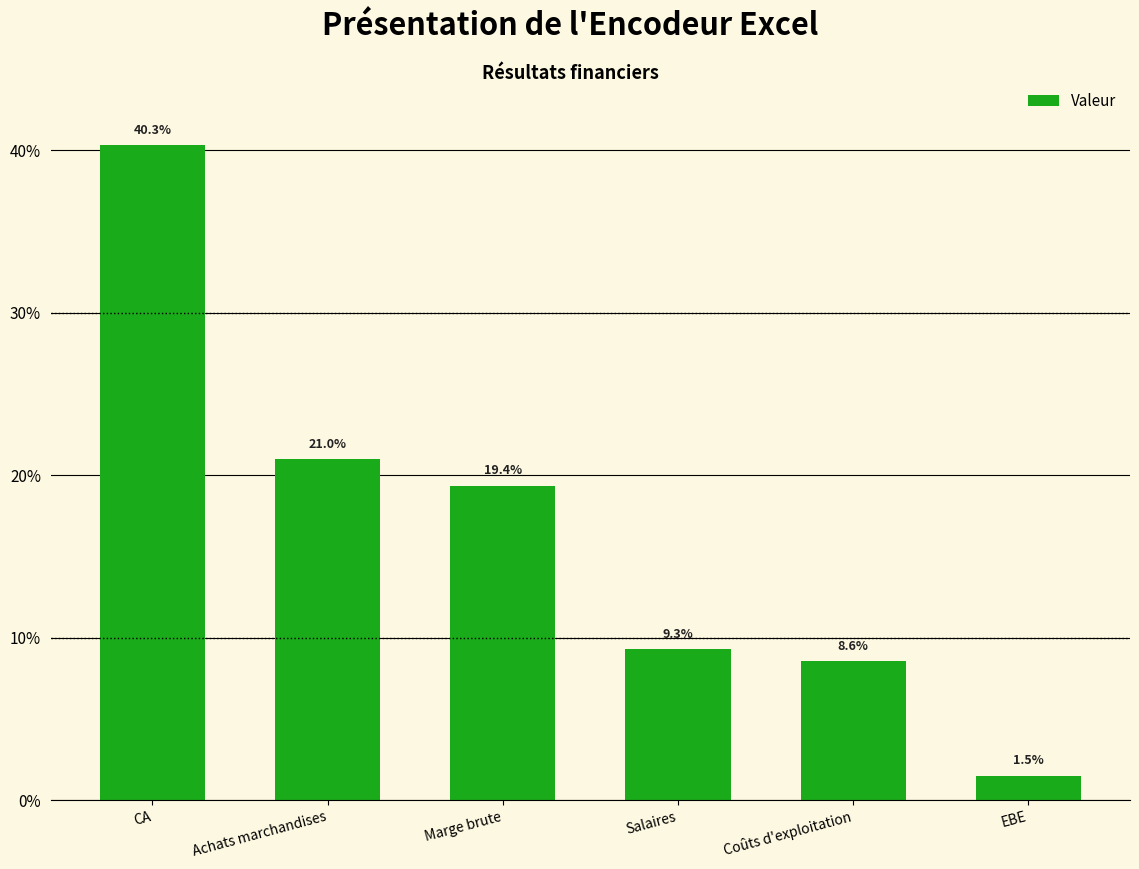

Which label corresponds to the smallest value in the chart?

EBE